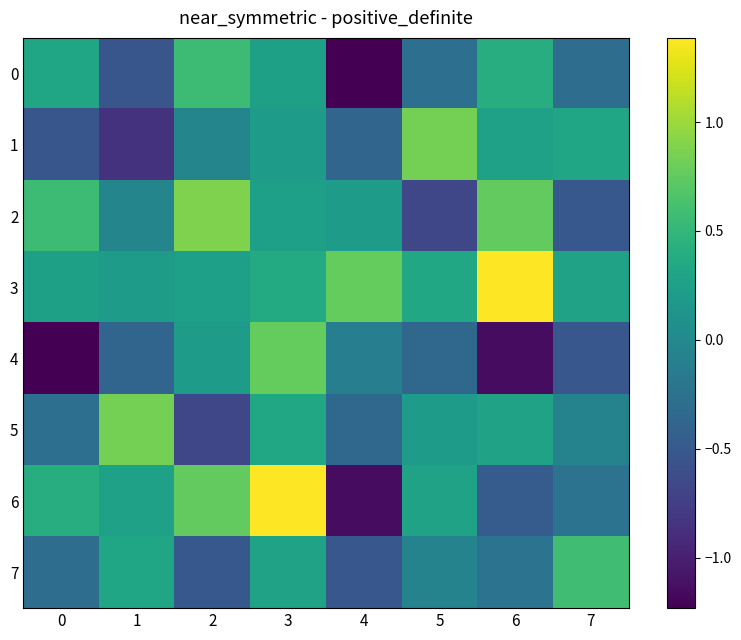

Which category has the highest value across all series?

6